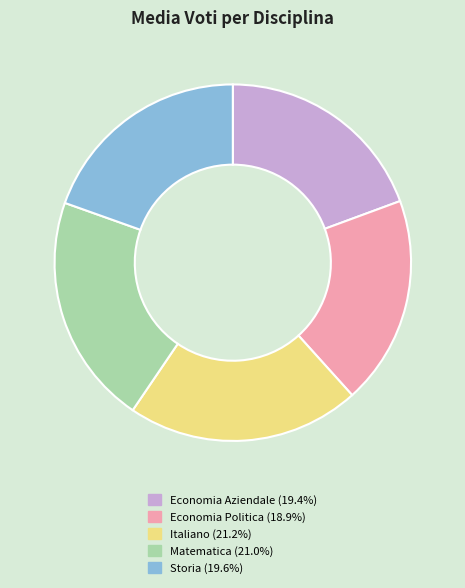

Is it true that Economia Aziendale is 19% of the pie?

True